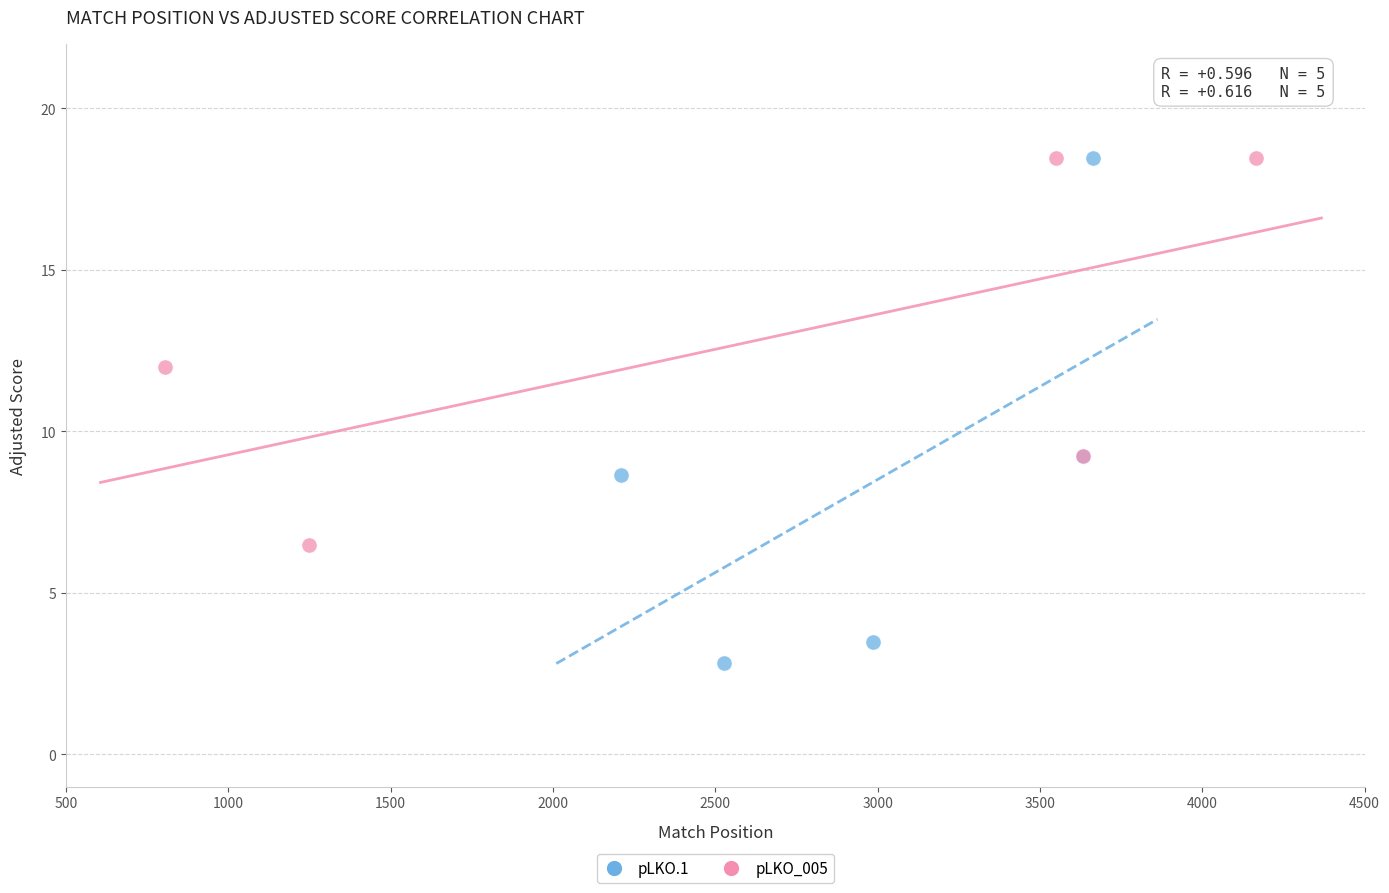

Which series has the widest spread of Y values?

pLKO.1